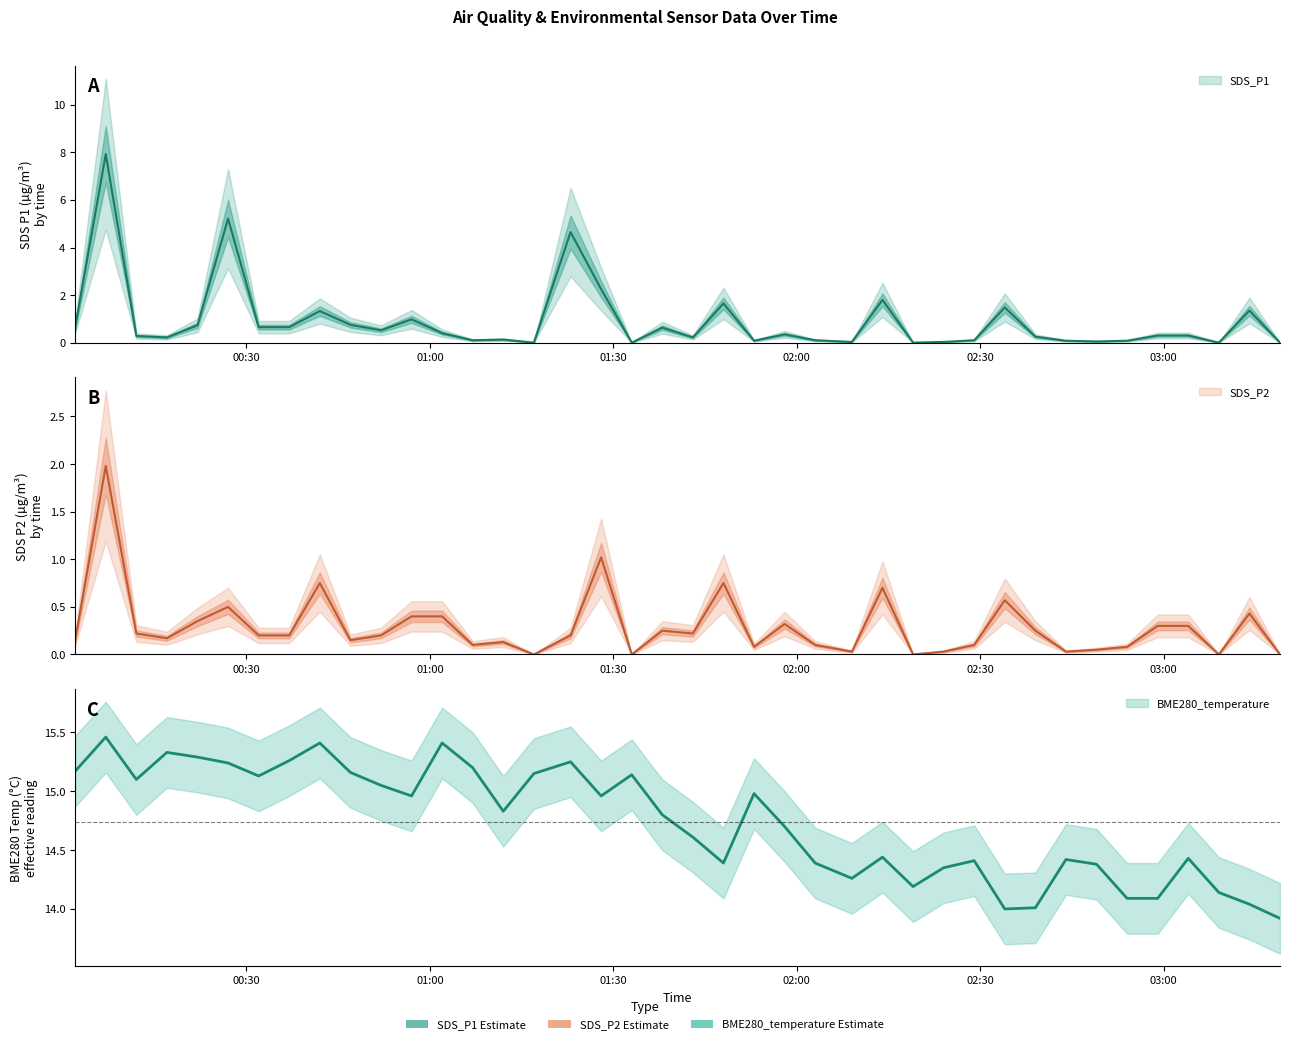

How many lines are shown in the chart?

3